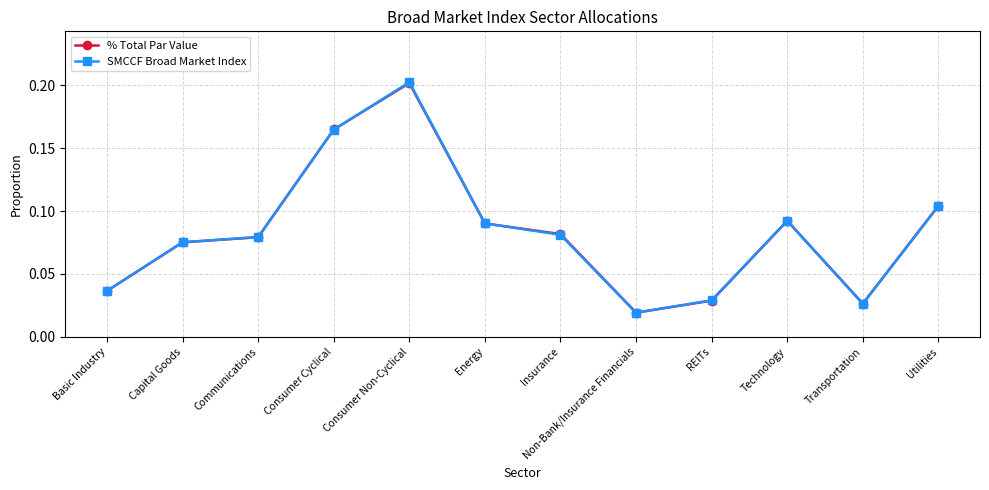

The SMCCF Broad Market Index series shows 0.3 at Consumer Non-Cyclical. True or false?

False